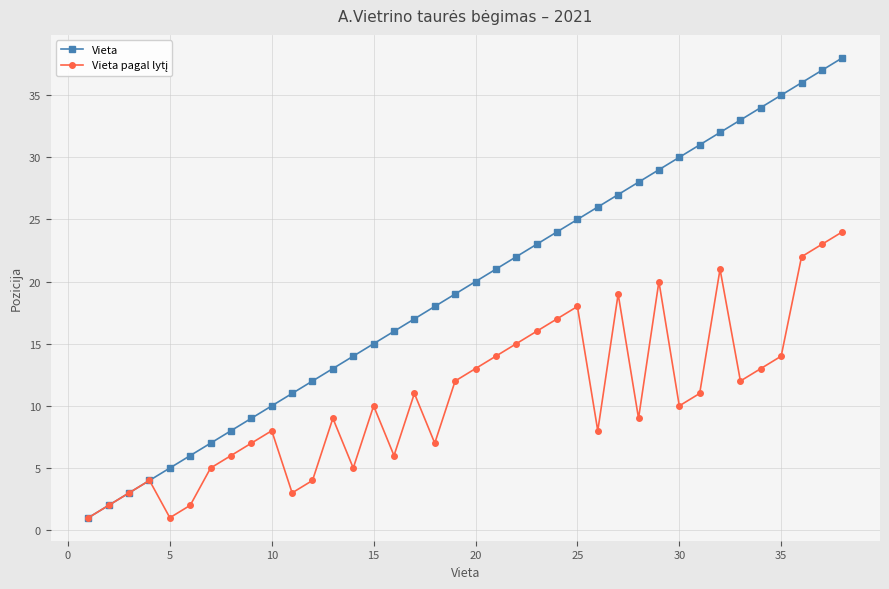

Which series has the largest total across all categories?

Vieta